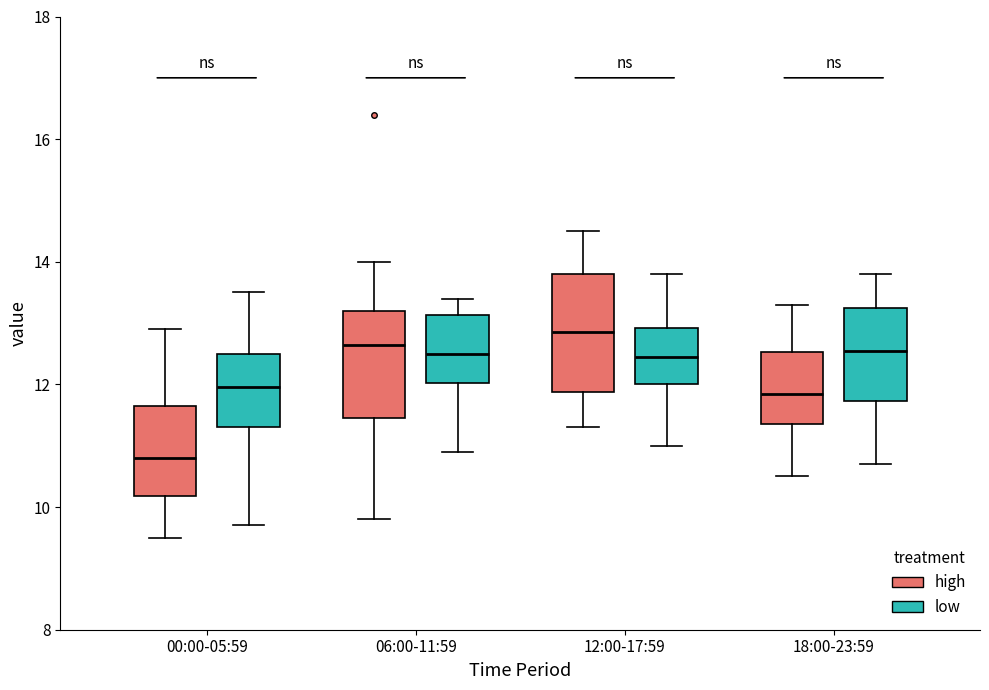

Reading left to right, transcribe this box plot: for each box, give where its median line is, the range the box spans, and where its two whiskers end, as read against the y-axis. The values are not printed on the chart, so give them approximately, as read against the axis.

00:00-05:59 (high): median 10.8, box 10.2 to 11.6, whiskers 9.6 to 13.0
00:00-05:59 (low): median 12.0, box 11.4 to 12.6, whiskers 9.8 to 13.6
06:00-11:59 (high): median 12.6, box 11.4 to 13.2, whiskers 9.8 to 14.0
06:00-11:59 (low): median 12.6, box 12.0 to 13.2, whiskers 11.0 to 13.4
12:00-17:59 (high): median 12.8, box 11.8 to 13.8, whiskers 11.4 to 14.6
12:00-17:59 (low): median 12.4, box 12.0 to 13.0, whiskers 11.0 to 13.8
18:00-23:59 (high): median 11.8, box 11.4 to 12.6, whiskers 10.6 to 13.4
18:00-23:59 (low): median 12.6, box 11.8 to 13.2, whiskers 10.8 to 13.8